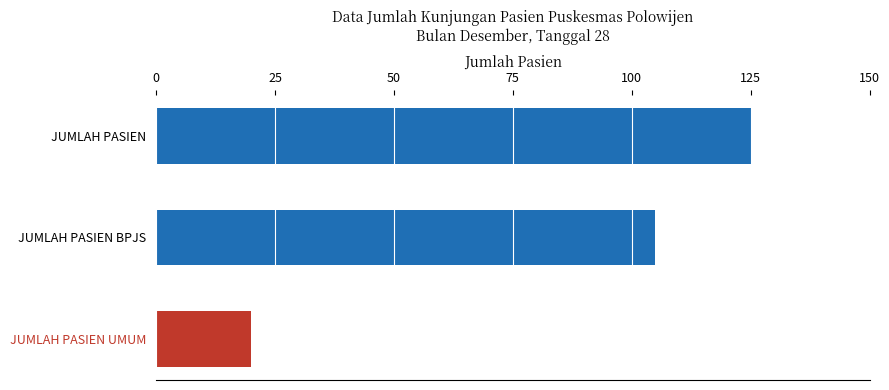

What is the value of the 2nd bar from the top?

105